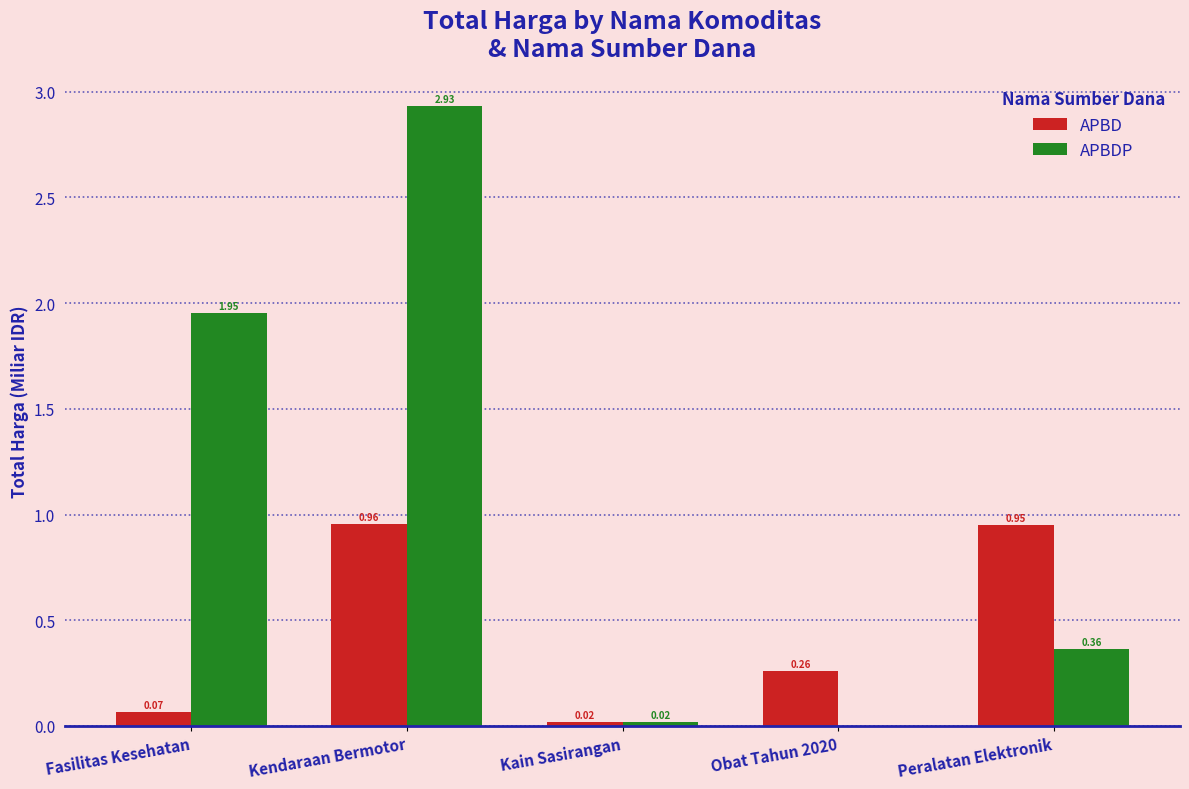

What is the sum of all APBDP values?

5.3